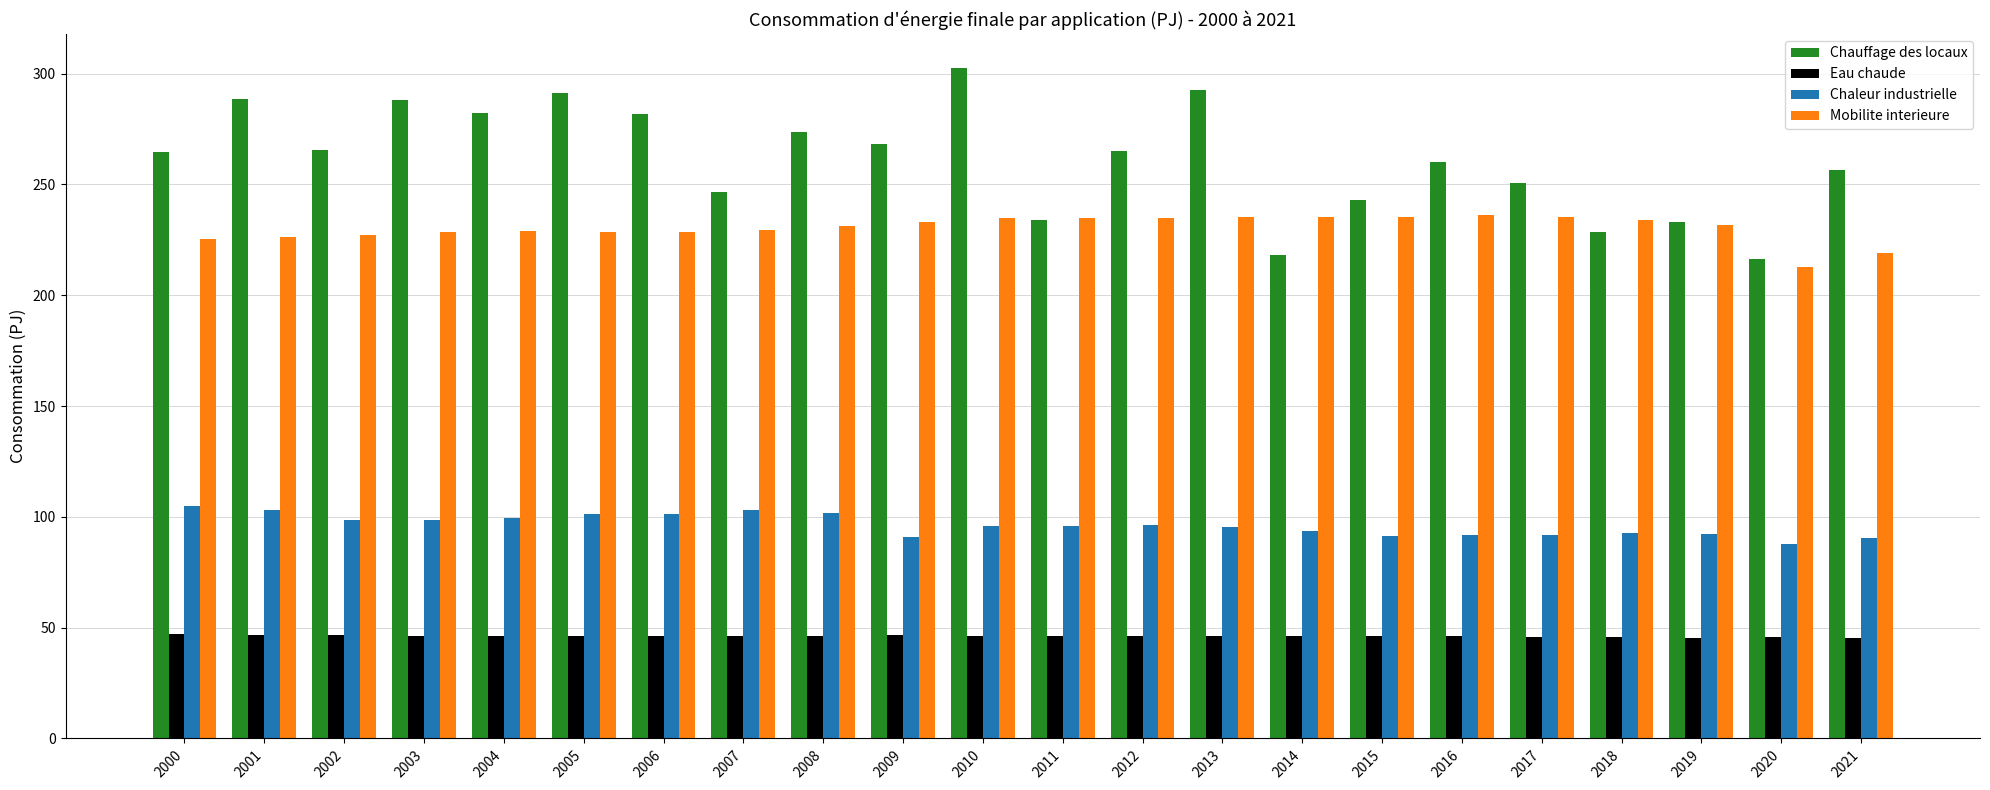

What is the spread (max minus min) of values at 2018?

188.5